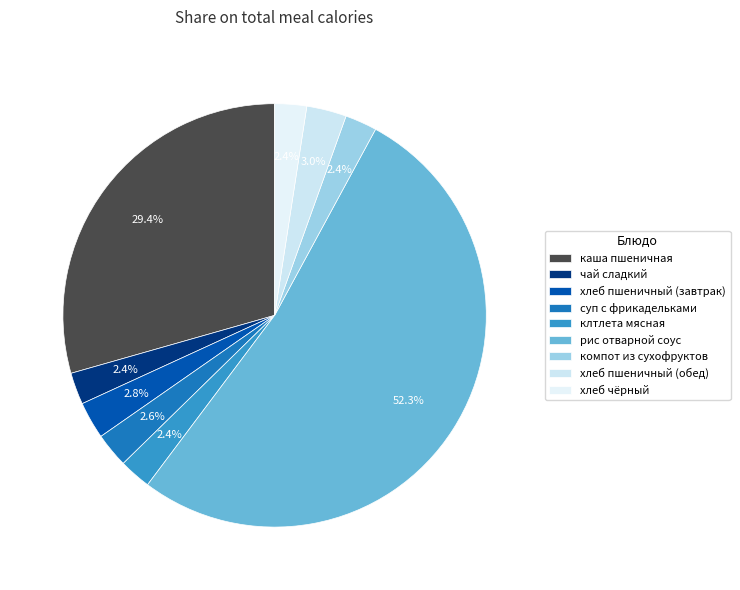

Is it true that рис отварной соус is 60% of the pie?

False